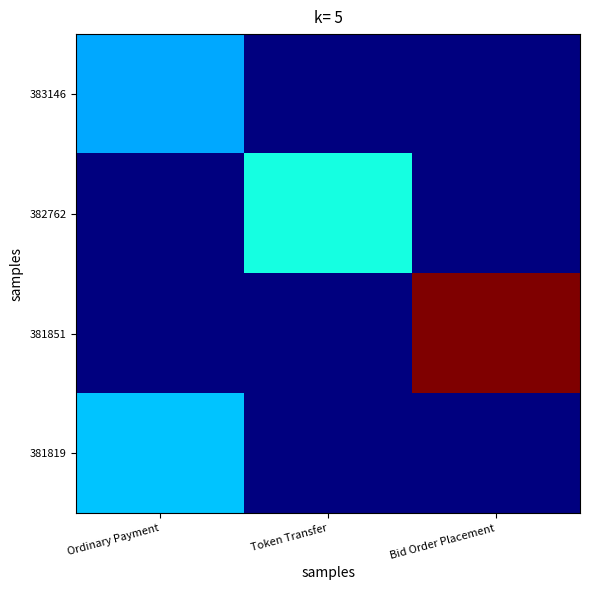

Reading left to right, transcribe all the data shown in this chart.

383146: Ordinary Payment=0.3	Token Transfer=0.0	Bid Order Placement=0.0
382762: Ordinary Payment=0.0	Token Transfer=0.4	Bid Order Placement=0.0
381851: Ordinary Payment=0.0	Token Transfer=0.0	Bid Order Placement=1.0
381819: Ordinary Payment=0.3	Token Transfer=0.0	Bid Order Placement=0.0